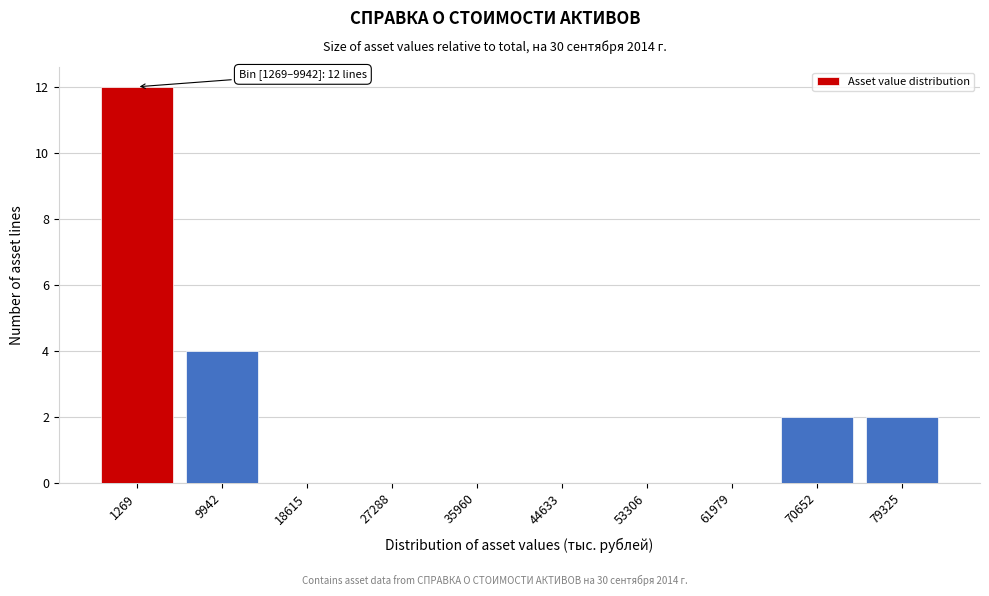

Reading right to left, transcribe all the data shown in this chart.

79325=2	70652=2	61979=0	53306=0	44633=0	35960=0	27288=0	18615=0	9942=4	1269=12